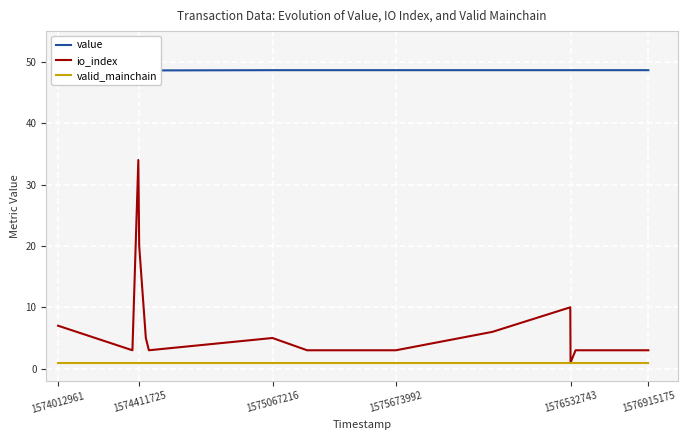

What is the value of the valid_mainchain point at the 8th from the left?

1.0